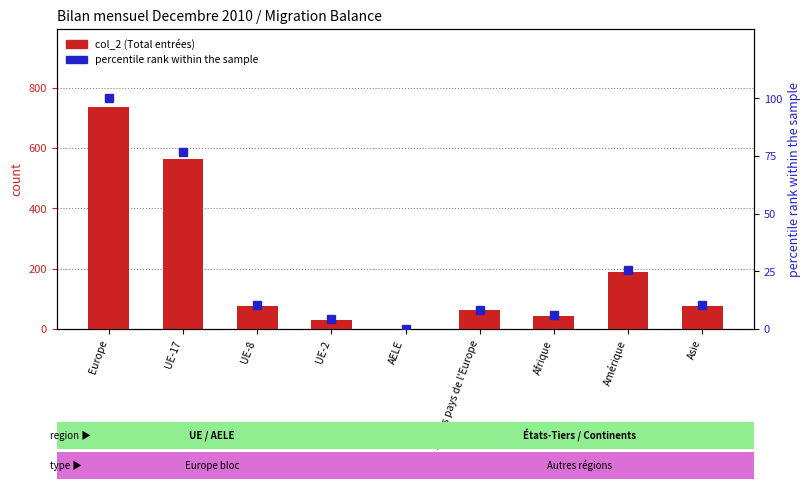

Which has a higher value, UE-2 or Afrique?

Afrique